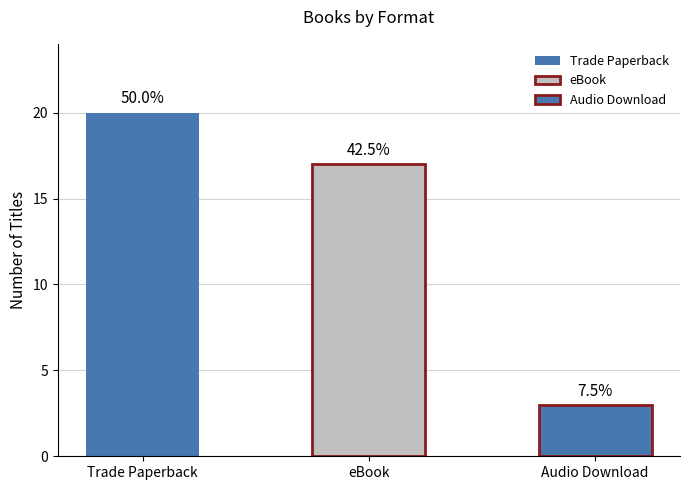

What is the value of the Trade Paperback bar at the 2nd from the left?

20